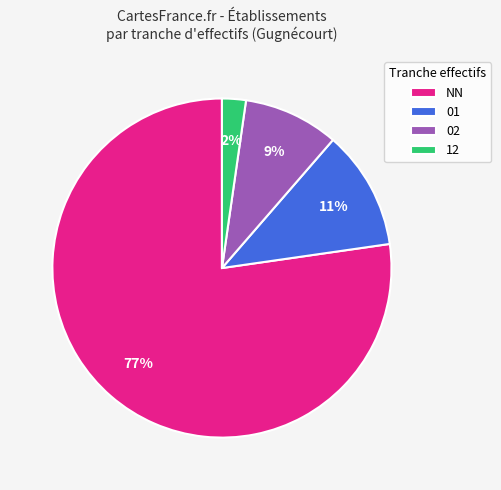

Rank the categories by value from highest to lowest.

NN, 01, 02, 12